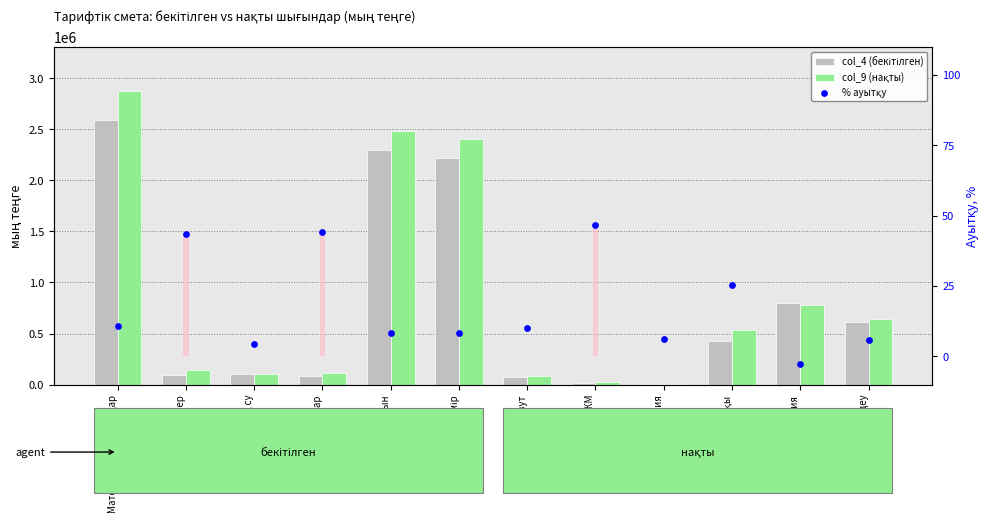

Which series has the largest total across all categories?

col_9 (нақты)